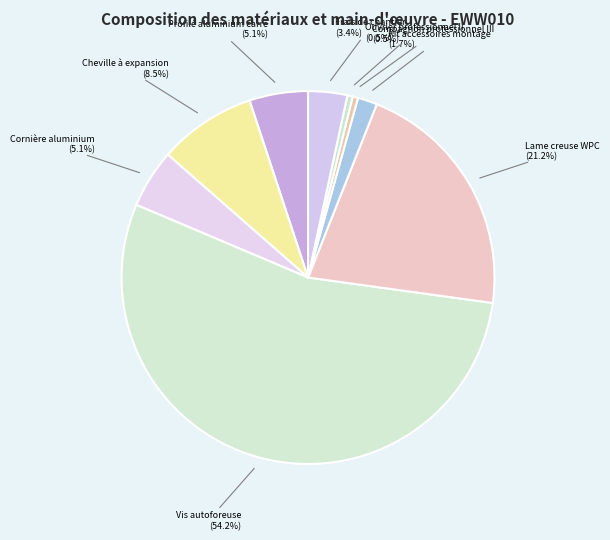

How many segments does this pie chart have?

9